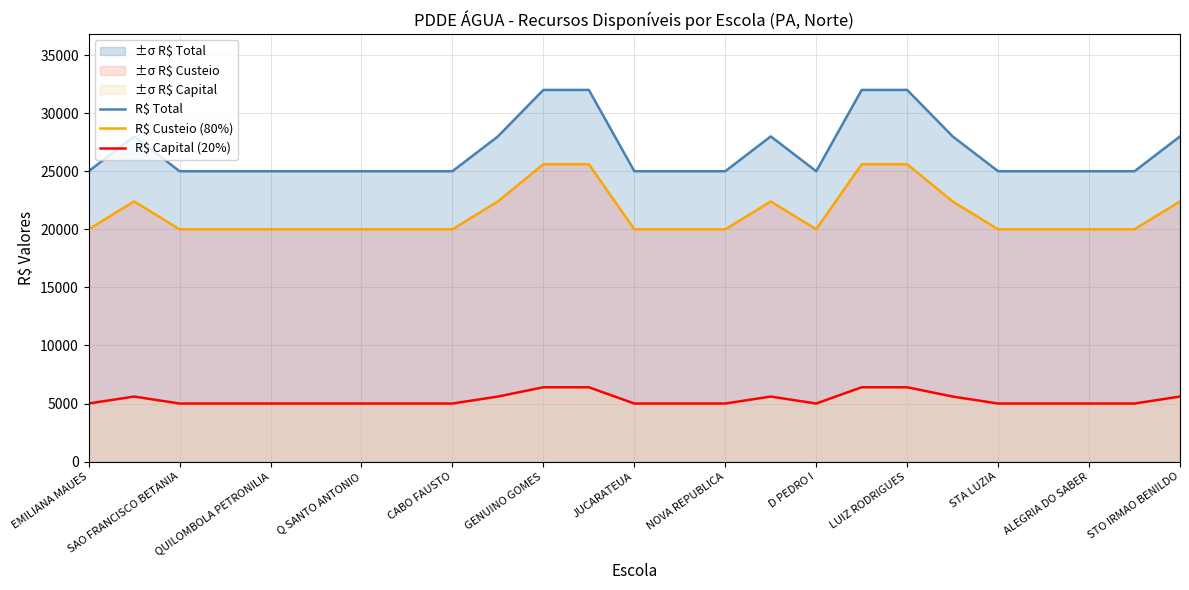

Between NOVA REPUBLICA and LUIZ RODRIGUES, which series saw the biggest shift?

R$ Total